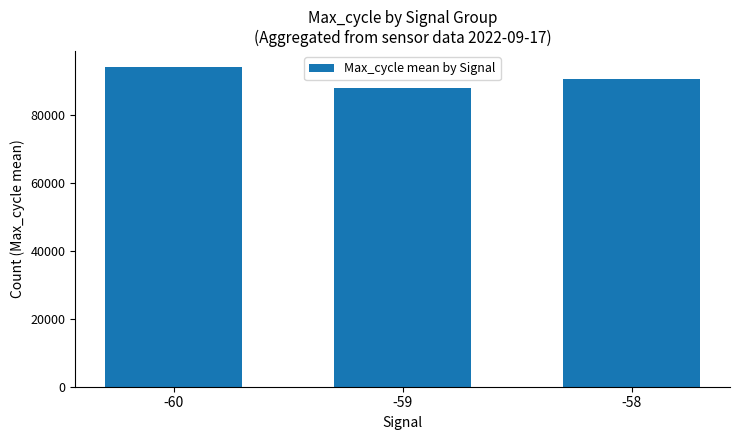

List the labels in order of value, smallest first.

-59, -58, -60